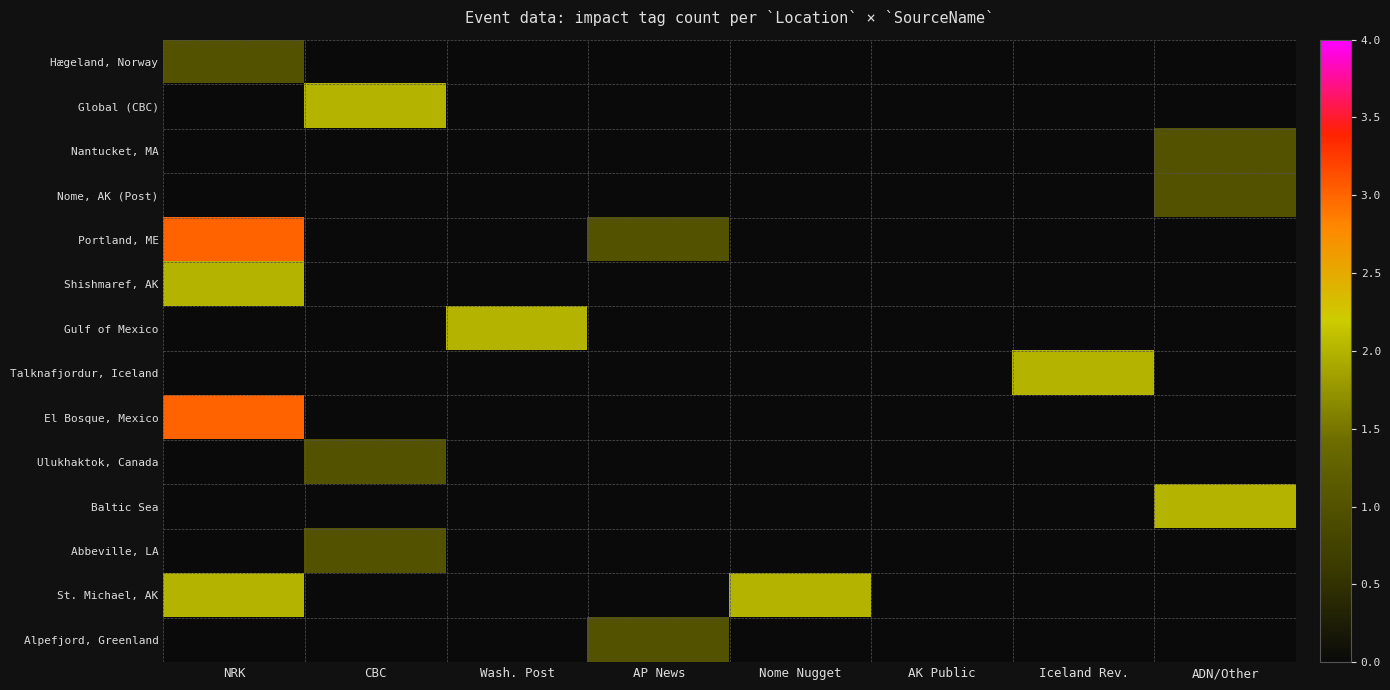

Reading right to left, transcribe all the data shown in this chart.

Hægeland, Norway: ADN/Other=0	Iceland Rev.=0	AK Public=0	Nome Nugget=0	AP News=0	Wash. Post=0	CBC=0	NRK=1
Global (CBC): ADN/Other=0	Iceland Rev.=0	AK Public=0	Nome Nugget=0	AP News=0	Wash. Post=0	CBC=2	NRK=0
Nantucket, MA: ADN/Other=1	Iceland Rev.=0	AK Public=0	Nome Nugget=0	AP News=0	Wash. Post=0	CBC=0	NRK=0
Nome, AK (Post): ADN/Other=1	Iceland Rev.=0	AK Public=0	Nome Nugget=0	AP News=0	Wash. Post=0	CBC=0	NRK=0
Portland, ME: ADN/Other=0	Iceland Rev.=0	AK Public=0	Nome Nugget=0	AP News=1	Wash. Post=0	CBC=0	NRK=3
Shishmaref, AK: ADN/Other=0	Iceland Rev.=0	AK Public=0	Nome Nugget=0	AP News=0	Wash. Post=0	CBC=0	NRK=2
Gulf of Mexico: ADN/Other=0	Iceland Rev.=0	AK Public=0	Nome Nugget=0	AP News=0	Wash. Post=2	CBC=0	NRK=0
Talknafjordur, Iceland: ADN/Other=0	Iceland Rev.=2	AK Public=0	Nome Nugget=0	AP News=0	Wash. Post=0	CBC=0	NRK=0
El Bosque, Mexico: ADN/Other=0	Iceland Rev.=0	AK Public=0	Nome Nugget=0	AP News=0	Wash. Post=0	CBC=0	NRK=3
Ulukhaktok, Canada: ADN/Other=0	Iceland Rev.=0	AK Public=0	Nome Nugget=0	AP News=0	Wash. Post=0	CBC=1	NRK=0
Baltic Sea: ADN/Other=2	Iceland Rev.=0	AK Public=0	Nome Nugget=0	AP News=0	Wash. Post=0	CBC=0	NRK=0
Abbeville, LA: ADN/Other=0	Iceland Rev.=0	AK Public=0	Nome Nugget=0	AP News=0	Wash. Post=0	CBC=1	NRK=0
St. Michael, AK: ADN/Other=0	Iceland Rev.=0	AK Public=0	Nome Nugget=2	AP News=0	Wash. Post=0	CBC=0	NRK=2
Alpefjord, Greenland: ADN/Other=0	Iceland Rev.=0	AK Public=0	Nome Nugget=0	AP News=1	Wash. Post=0	CBC=0	NRK=0